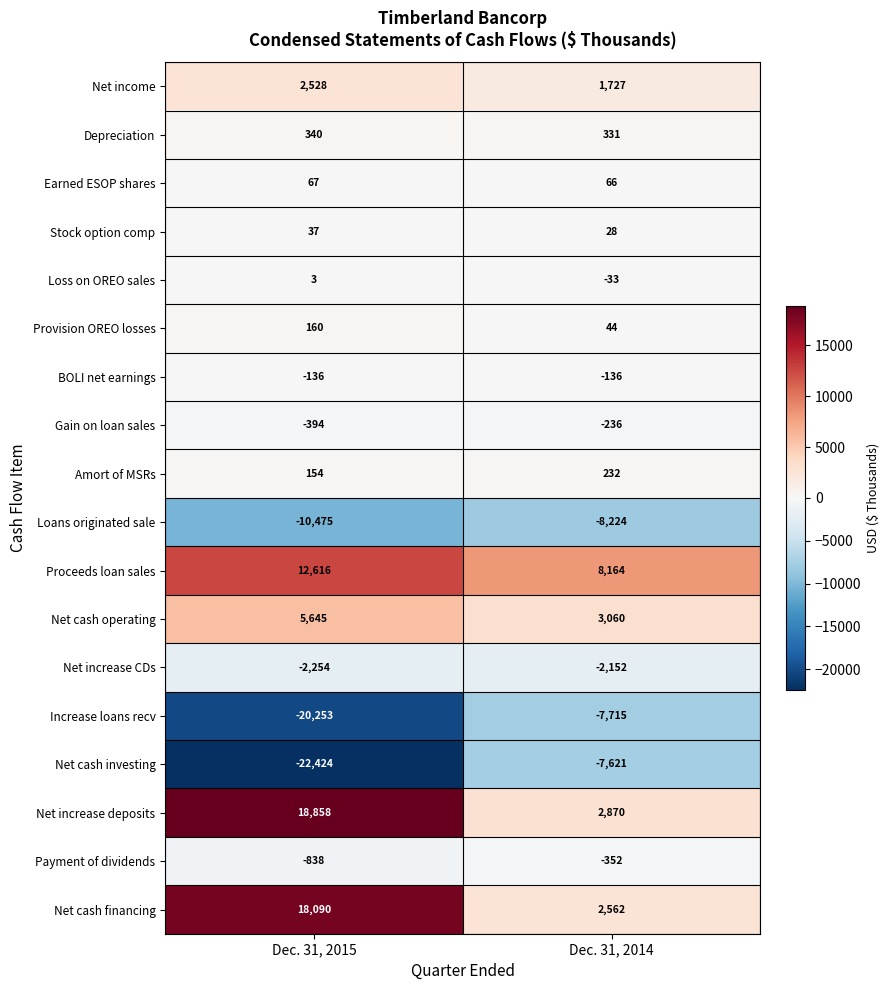

What value does the BOLI net earnings series have at Dec. 31, 2014?

-136